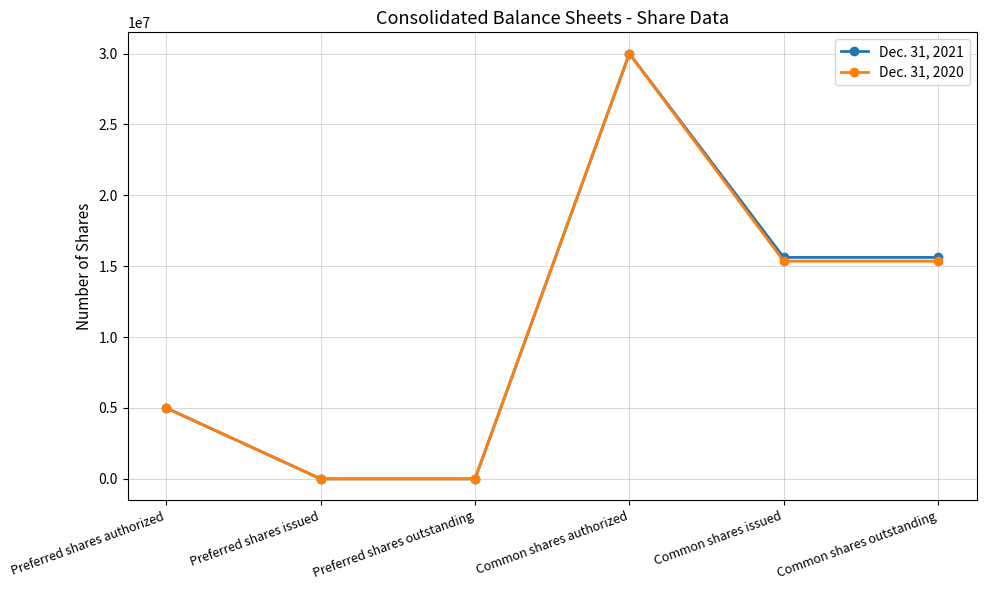

What is the highest value of the Dec. 31, 2021 series?

30000000